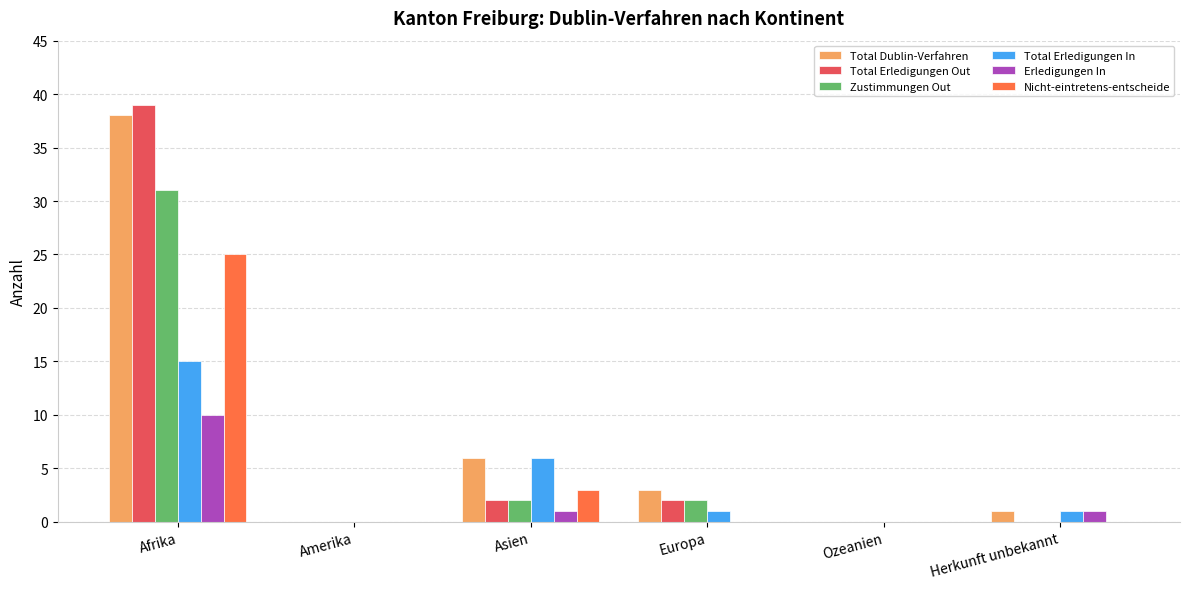

What are all the series names shown in the legend?

Total Dublin-Verfahren, Total Erledigungen Out, Zustimmungen Out, Total Erledigungen In, Erledigungen In, Nicht-eintretens-entscheide